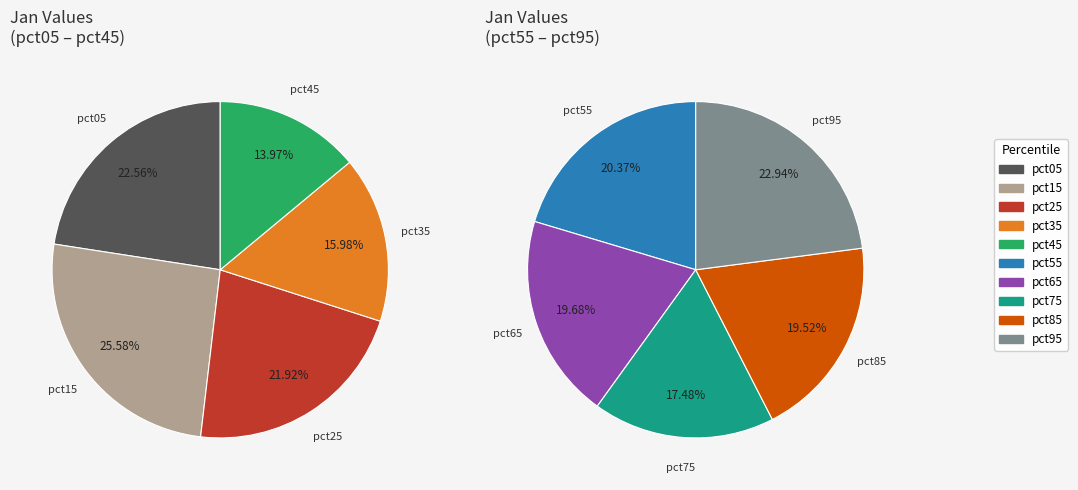

How many segments does this pie chart have?

10